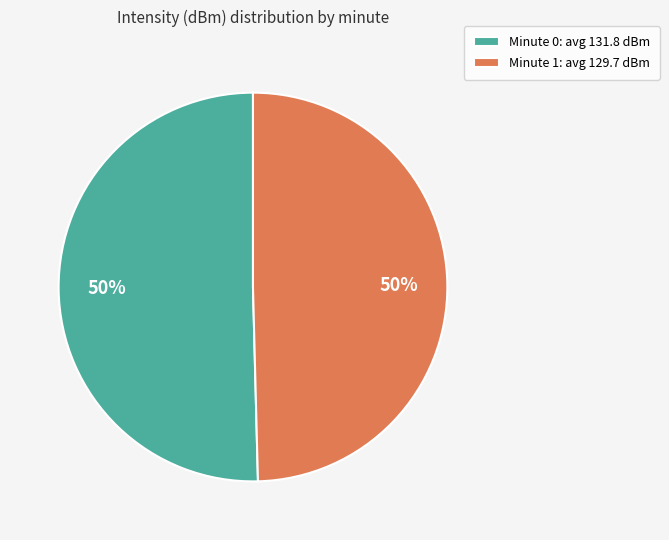

Do Minute 1: avg 129.7 dBm and Minute 0: avg 131.8 dBm together represent more than half of the pie?

Yes